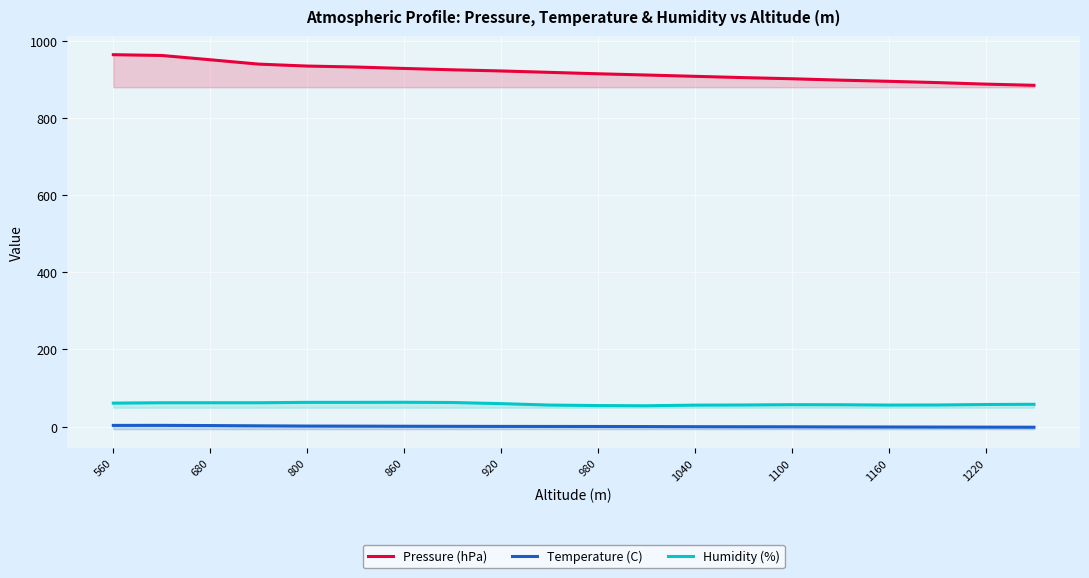

True or false: Temperature (C) and Pressure (hPa) cross at least once.

False